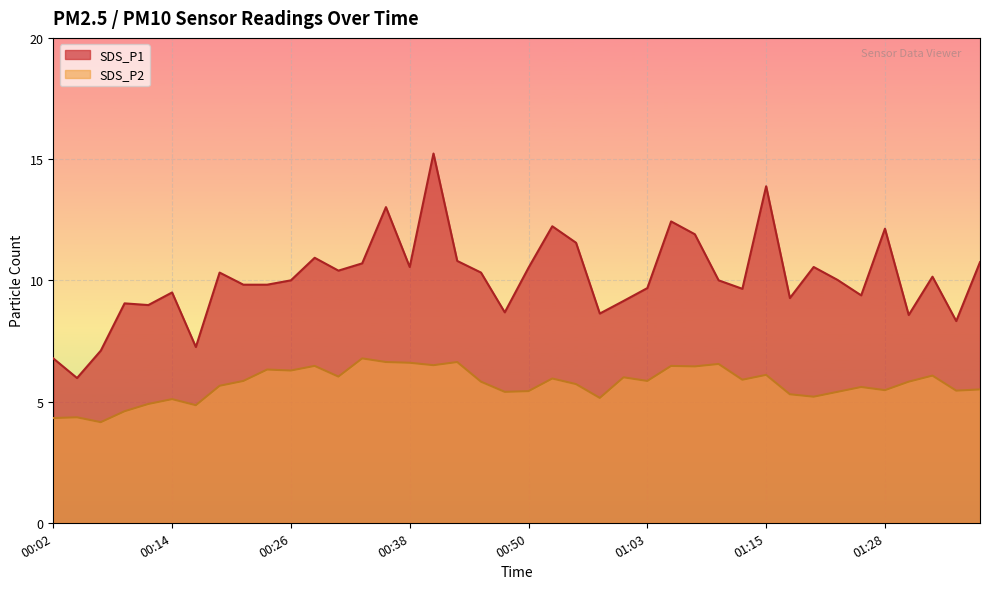

What is the difference between the highest and lowest values at 01:00?

3.2